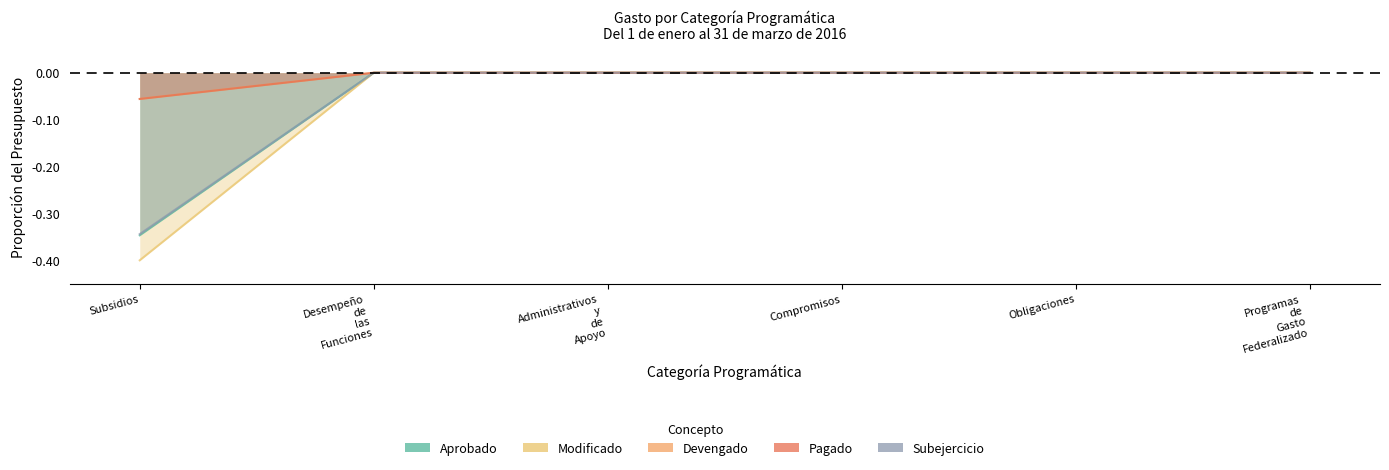

Between Administrativos
y
de
Apoyo and Compromisos, which series saw the biggest shift?

Aprobado